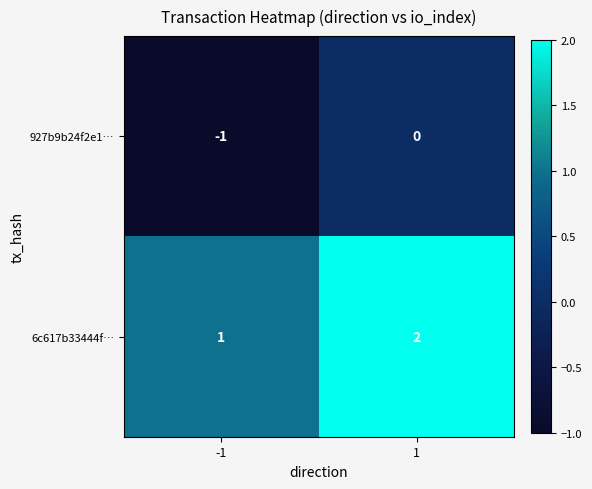

Is the value of 6c617b33444f… at -1 greater than the value of 927b9b24f2e1… at 1?

Yes